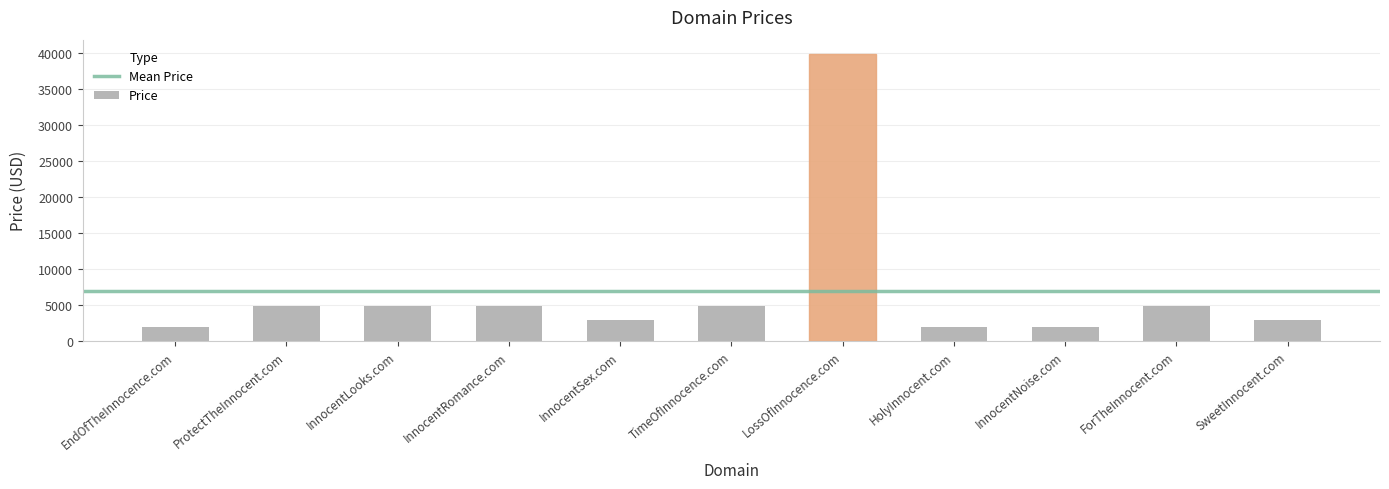

What is the change in value from InnocentSex.com to HolyInnocent.com?

-1000